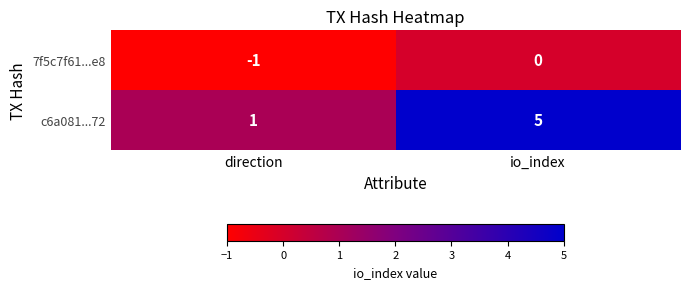

What is the sum of all c6a081...72 values?

6